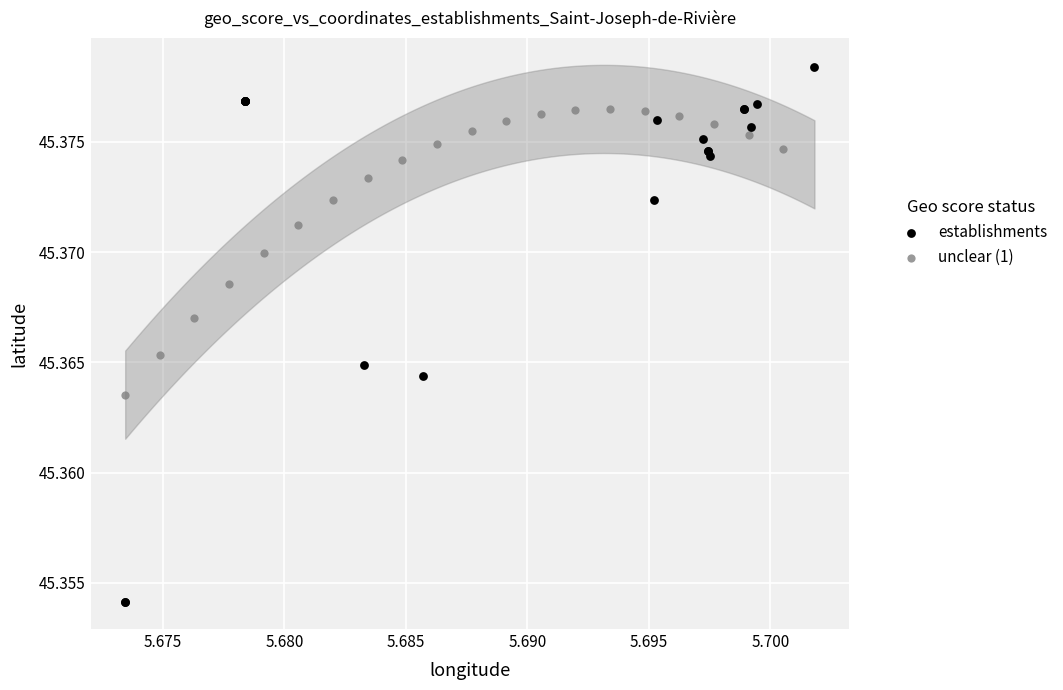

Which series has the largest Y range (max minus min)?

establishments